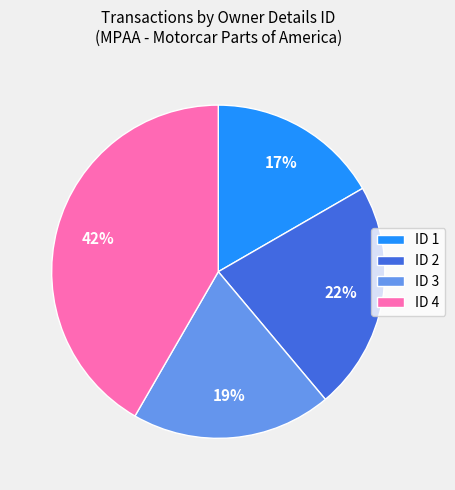

Is it true that ID 3 is 25% of the pie?

False